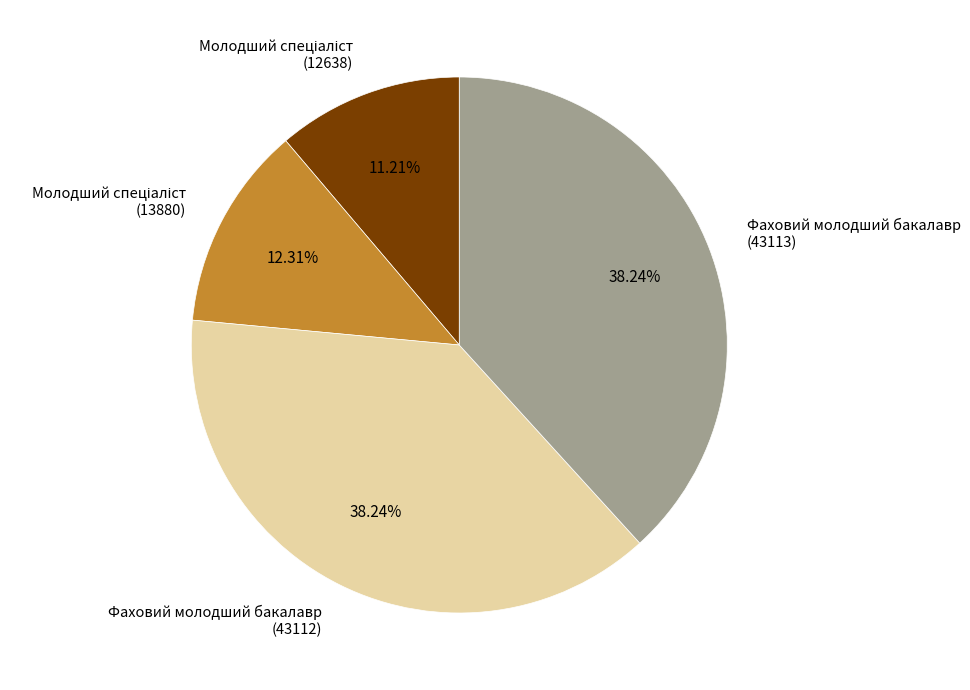

Is there any slice that represents more than half of the pie?

No